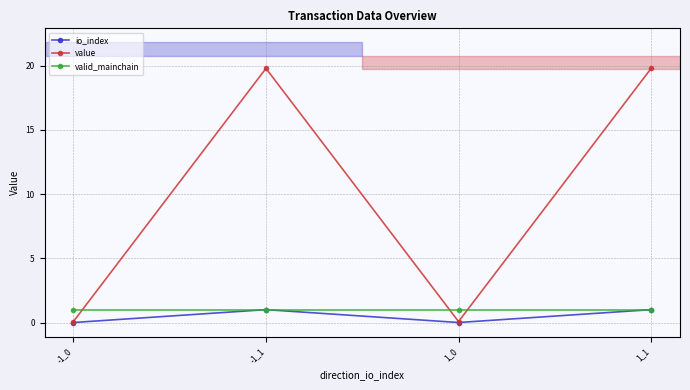

True or false: value and valid_mainchain cross at least once.

True